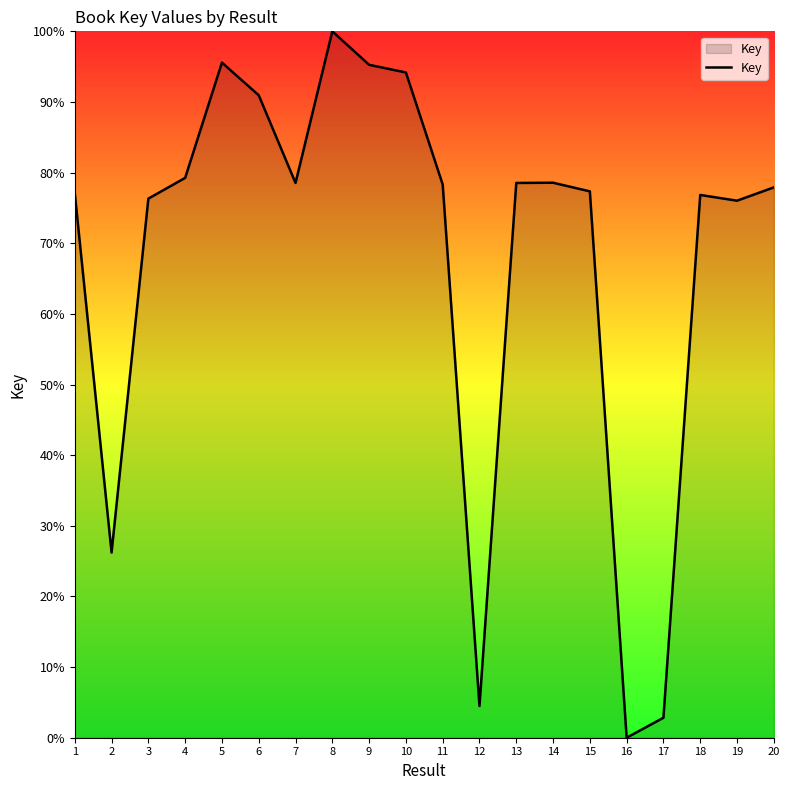

True or false: the data has more than 1 interior local peaks.

True